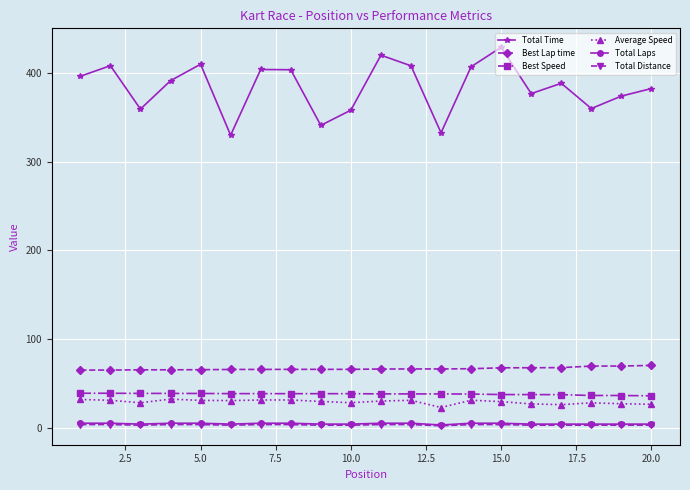

True or false: Total Distance and Best Lap time intersect in this chart.

False